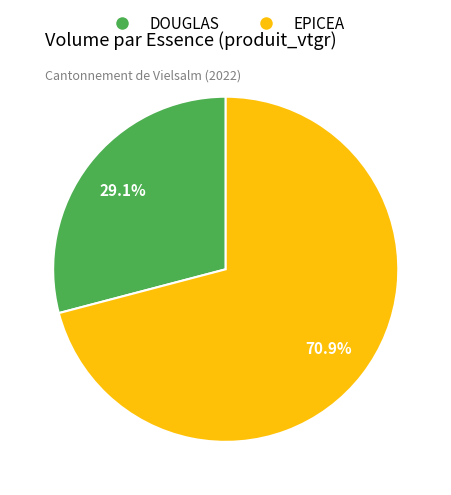

To the nearest percent, what is the difference between the largest and smallest slice percentages?

42%